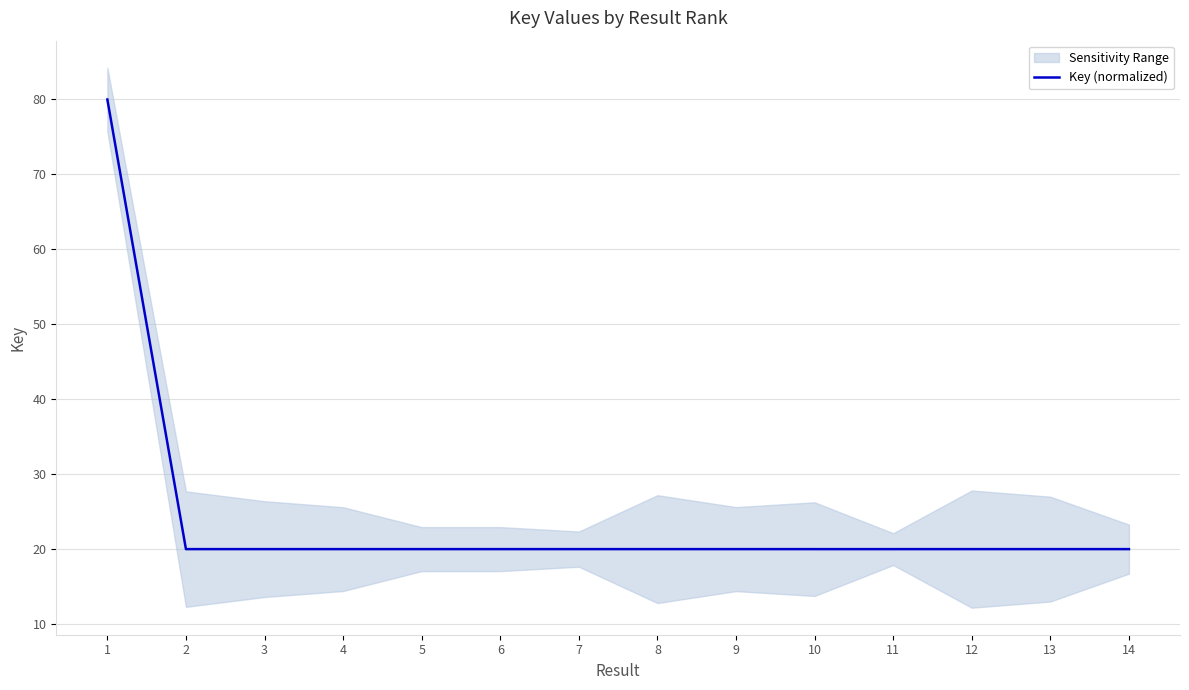

What is the greatest value displayed?

80.0